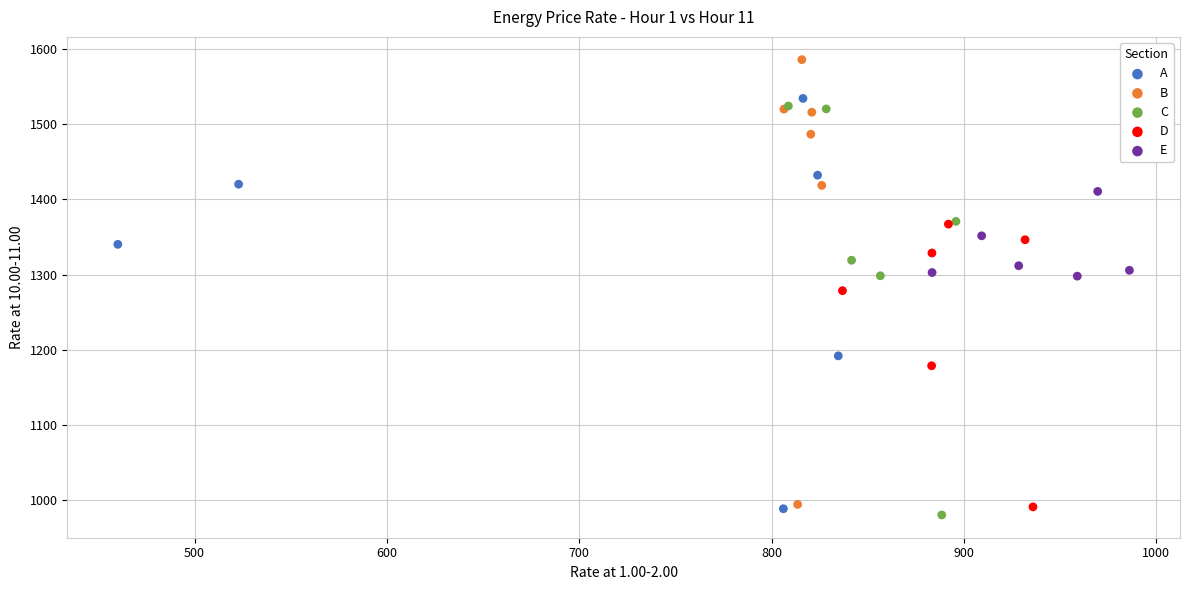

Which series reaches the maximum Y coordinate?

B